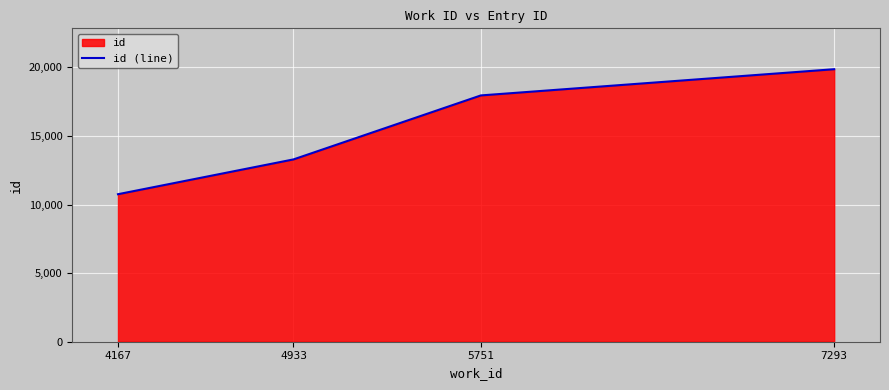

Is it true that the value at 4933 is 13287?

True